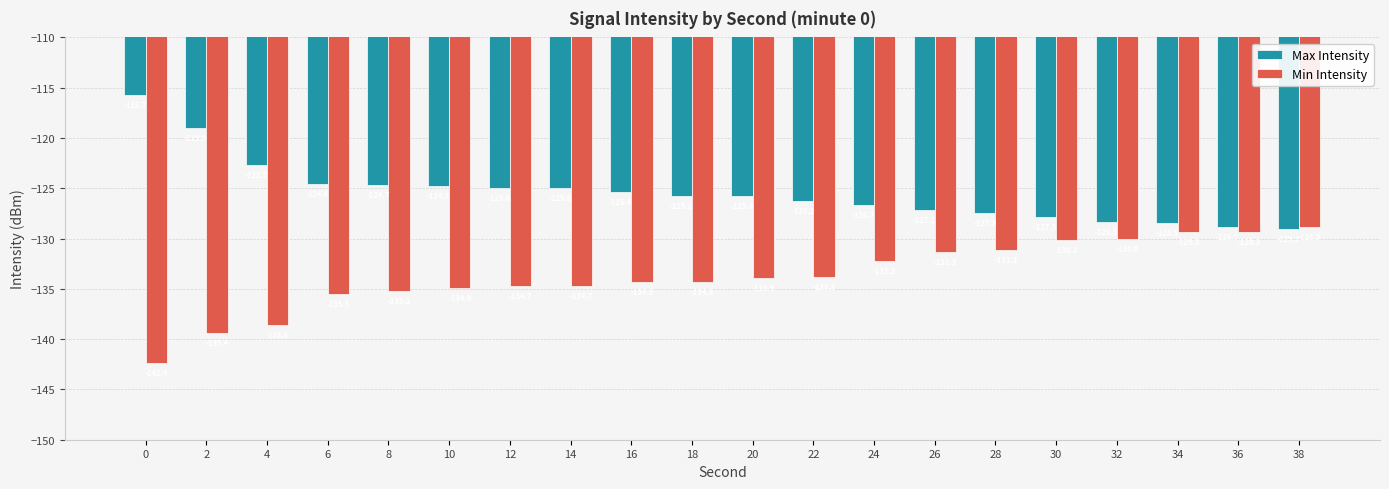

What is the greatest value displayed?

-115.7